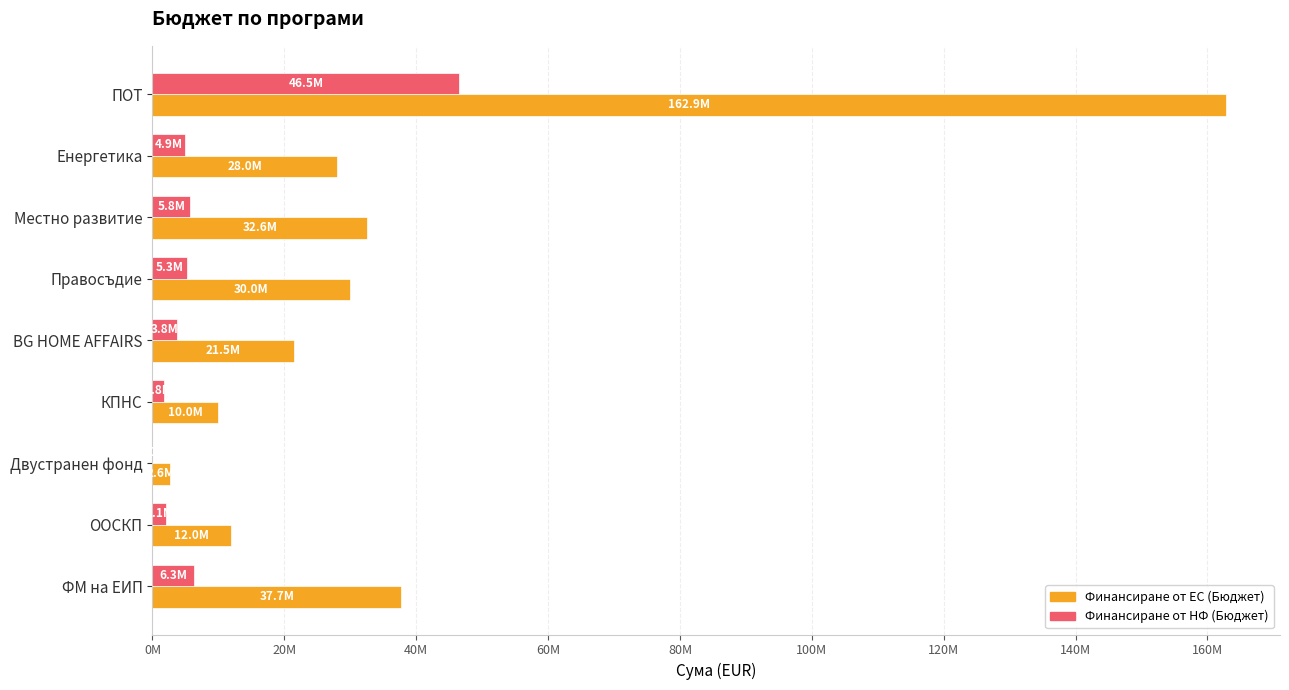

Reading right to left, transcribe all the data shown in this chart.

Финансиране от ЕС (Бюджет): 162855769.7	28000000.0	32604347.1	29999539.8	21499670.5	10000000.0	2602000.2	11969816.2	37714867.8
Финансиране от НФ (Бюджет): 46534168.6	4941176.0	5753708.2	5294036.8	3794059.5	1764706.0	0.0	2112320.4	6264576.9